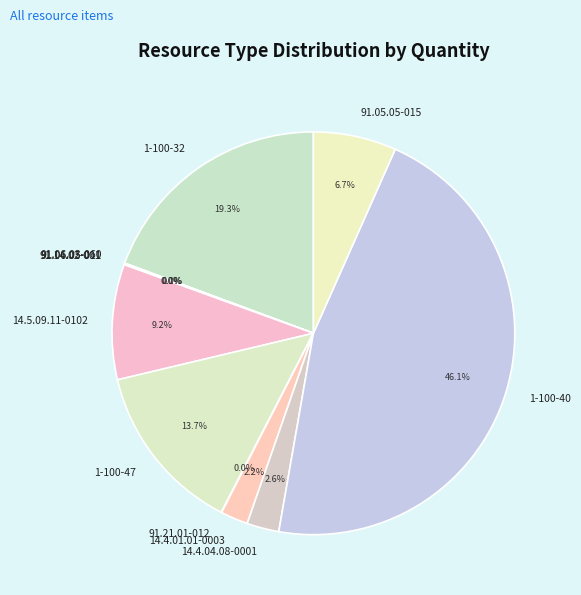

Which has a higher value, 1-100-47 or 14.4.04.08-0001?

1-100-47